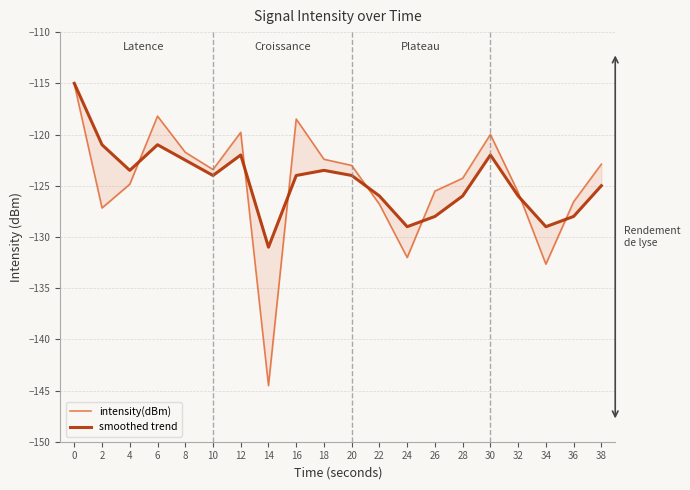

Between 20 and 18, which is larger?

18